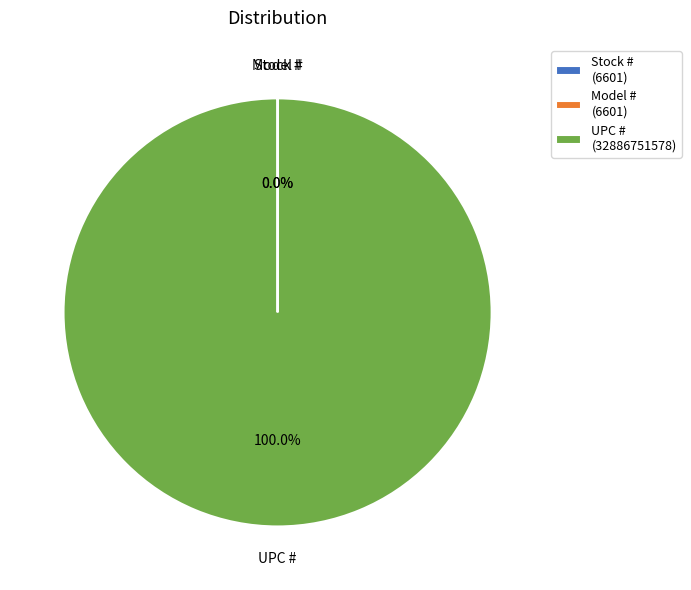

What is the largest slice in the pie chart?

UPC #